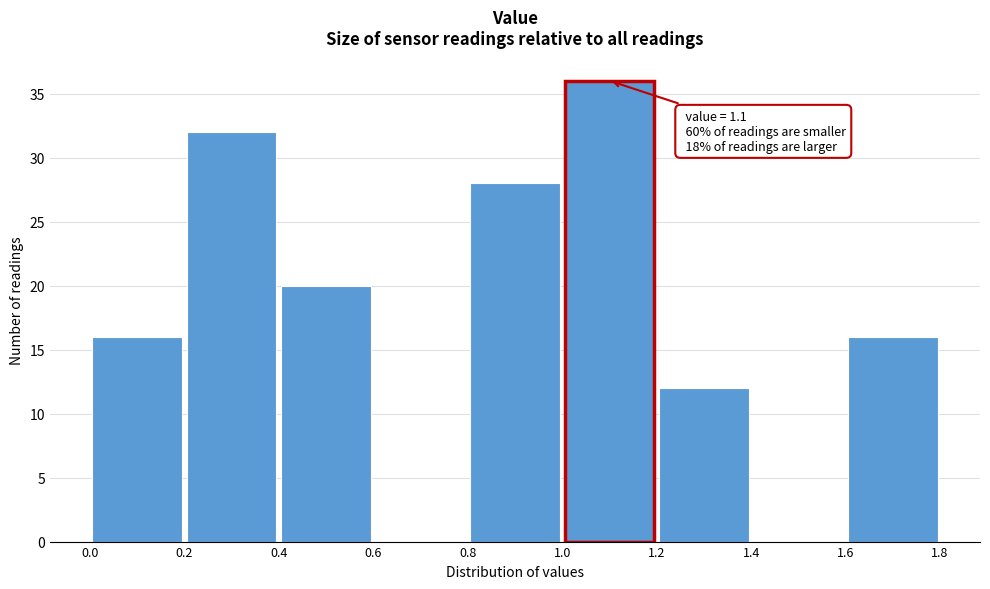

Over which range of the x-axis is the bar tallest?

1.0 to 1.2